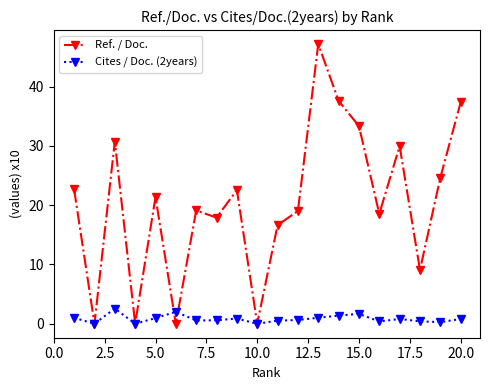

What is the highest value of the Ref. / Doc. series?

47.2